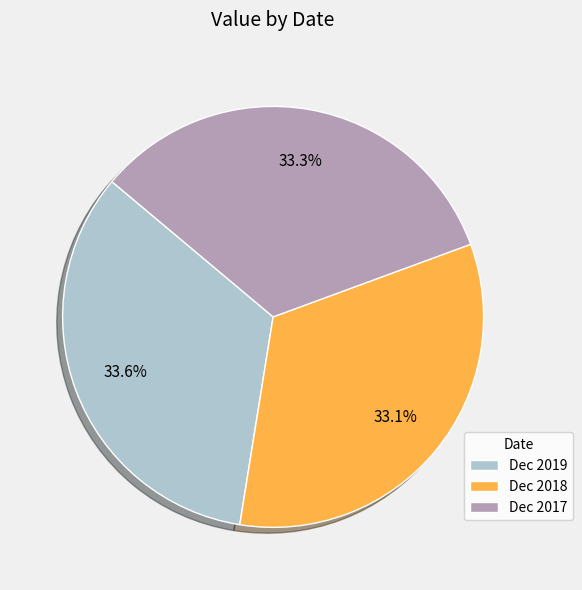

The Dec 2019 slice represents 34% of the pie. True or false?

True